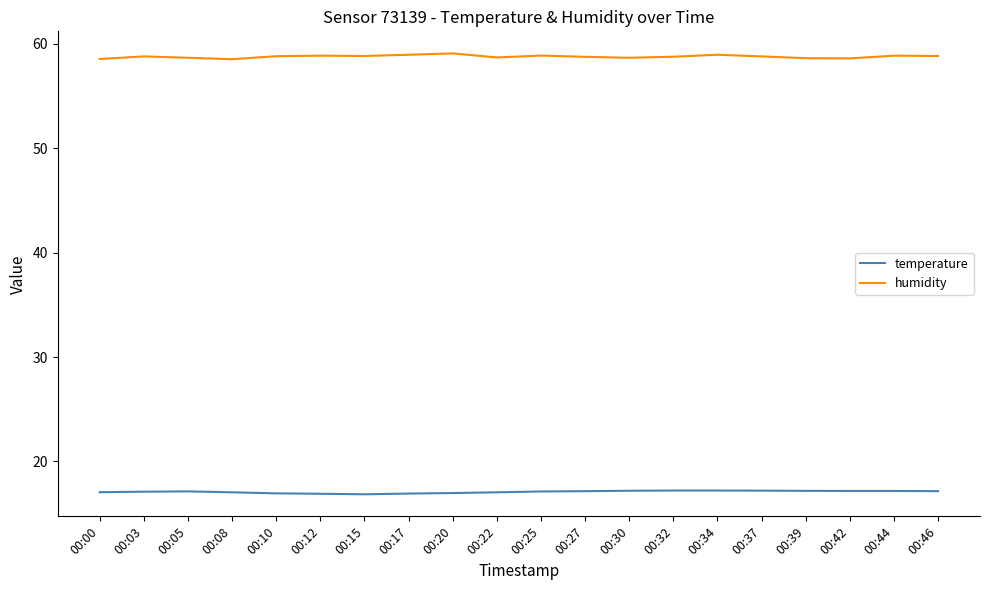

Is the value of humidity at 00:10 greater than the value of temperature at 00:32?

Yes